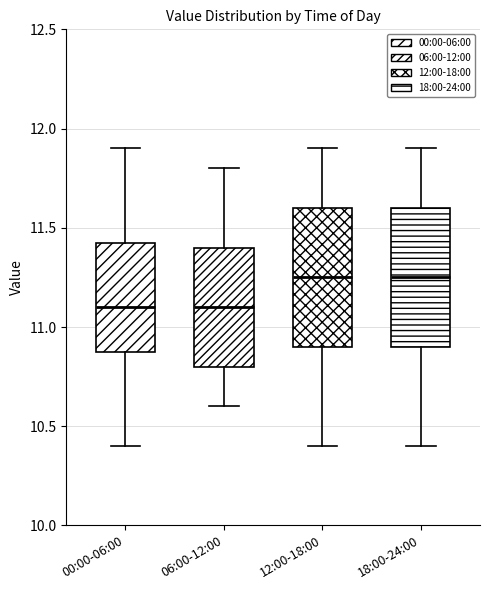

Where does the upper whisker of the box for 06:00-12:00 end on the y-axis? The values are not printed on the chart, so give them approximately, as read against the axis.

11.80